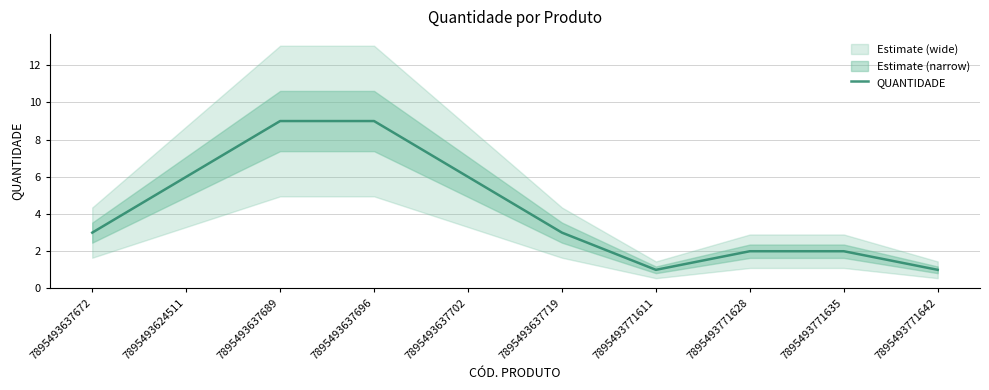

List the labels in order of value, largest first.

7895493637689, 7895493637696, 7895493624511, 7895493637702, 7895493637672, 7895493637719, 7895493771628, 7895493771635, 7895493771611, 7895493771642